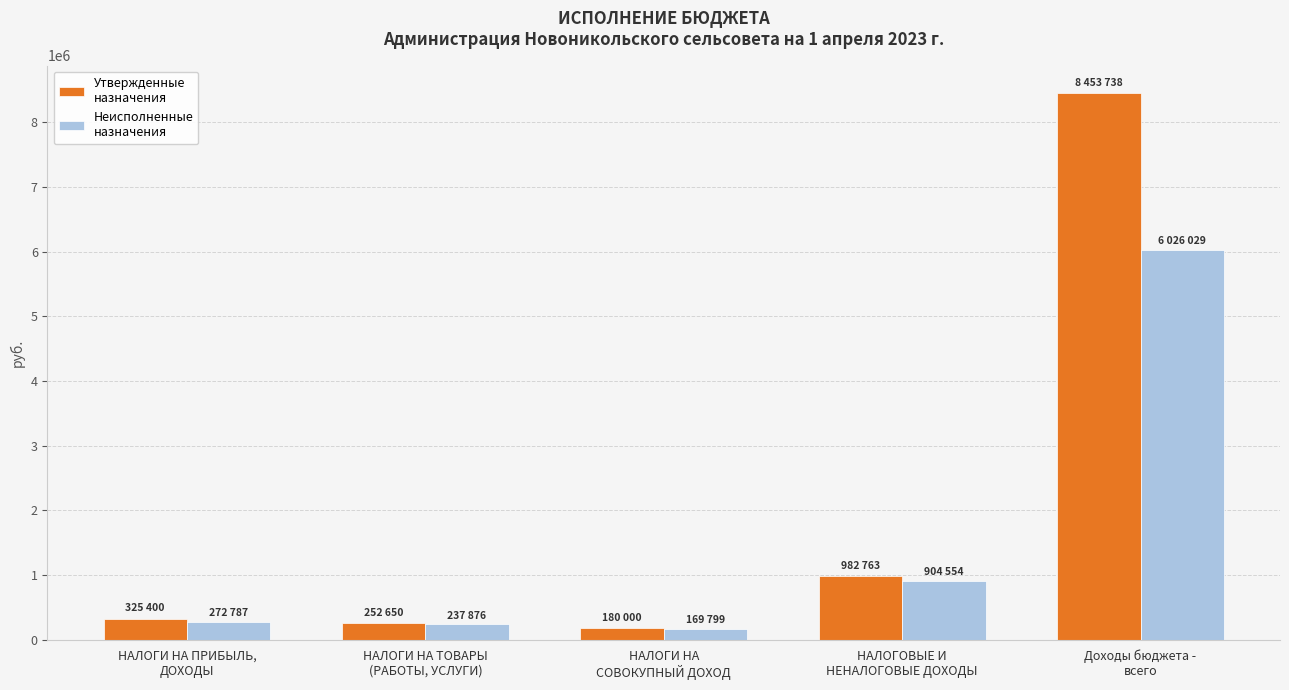

How many data points does each series have?

5